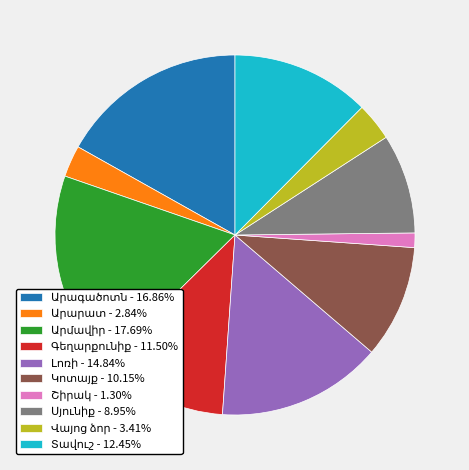

Does any single category account for the majority?

No